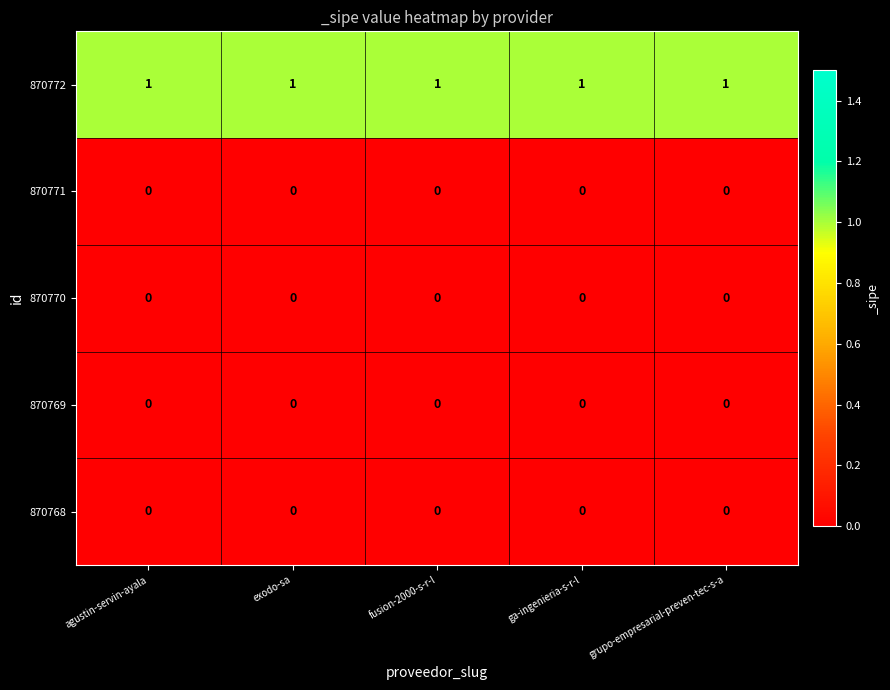

Which series has the largest total across all categories?

870772